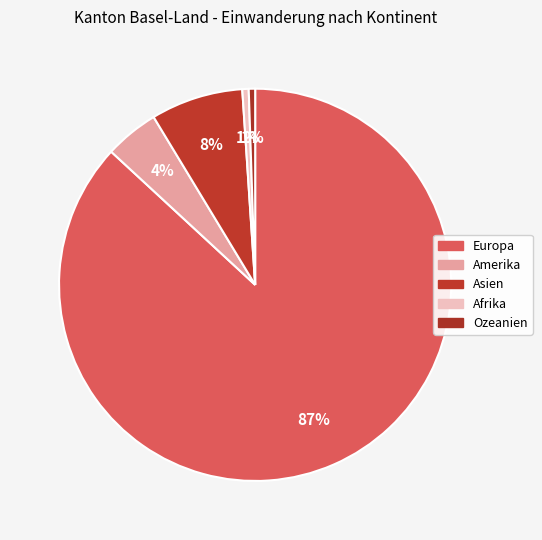

Is the sum of Afrika and Ozeanien greater than half?

No